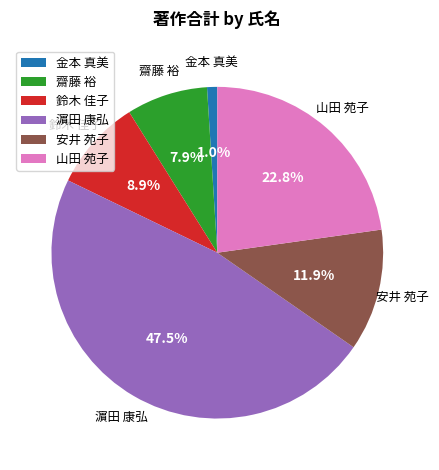

To the nearest percent, what percentage of the pie is 山田 苑子?

23%